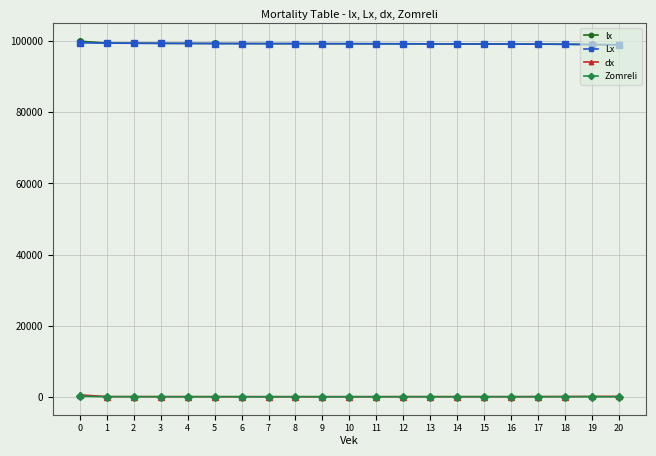

True or false: Lx has a value of 60085.9 at 0.

False